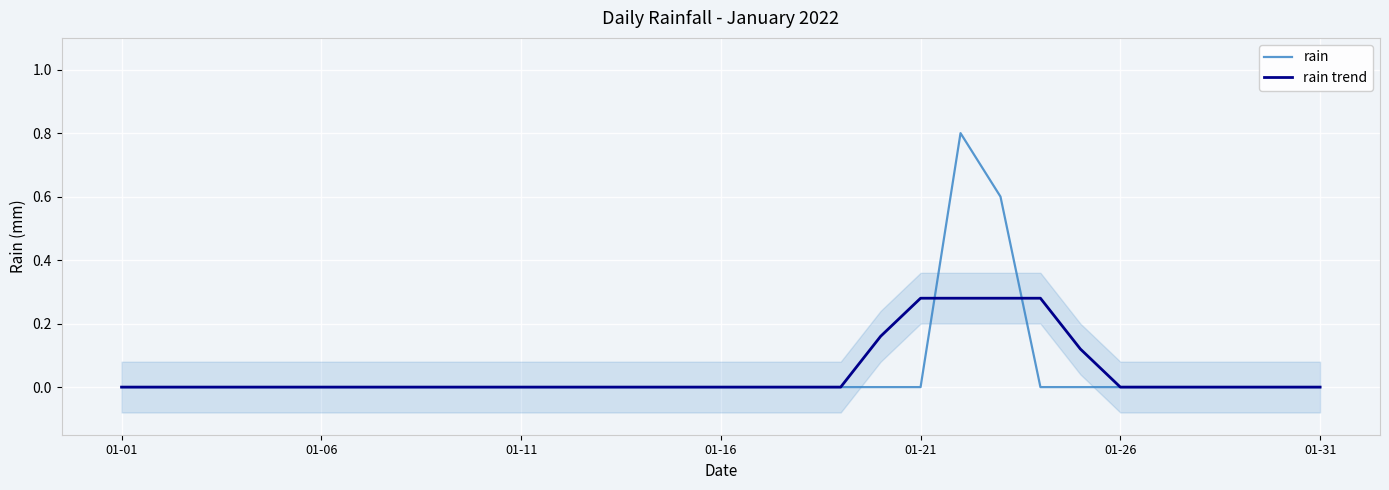

Which series changed the most between 19 and 26?

rain trend